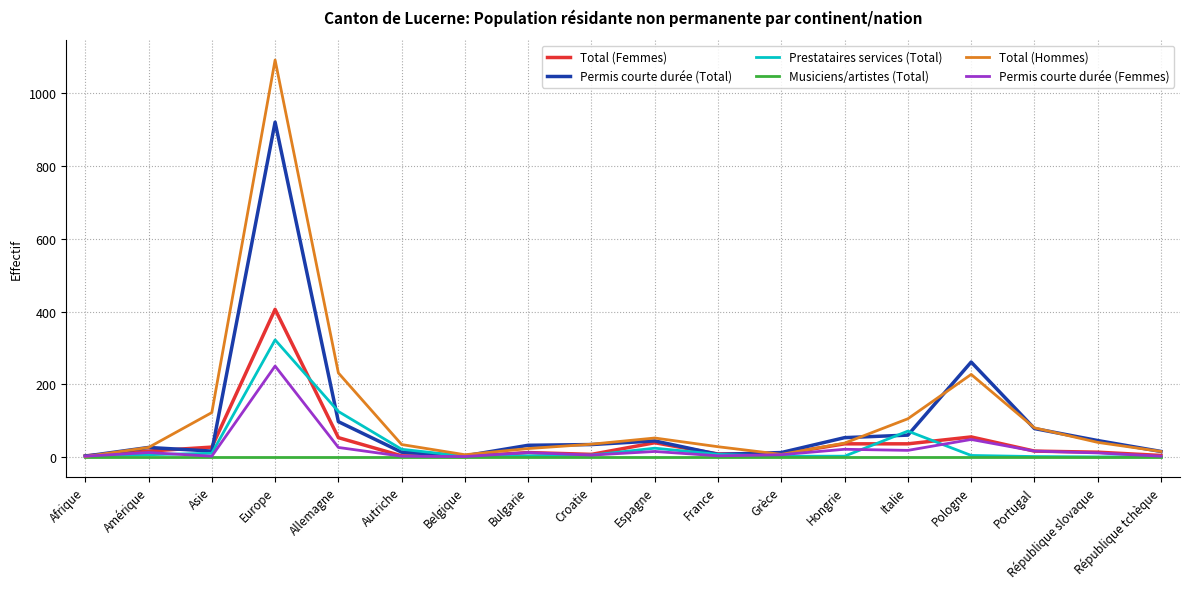

What is the total value across all series at France?

53